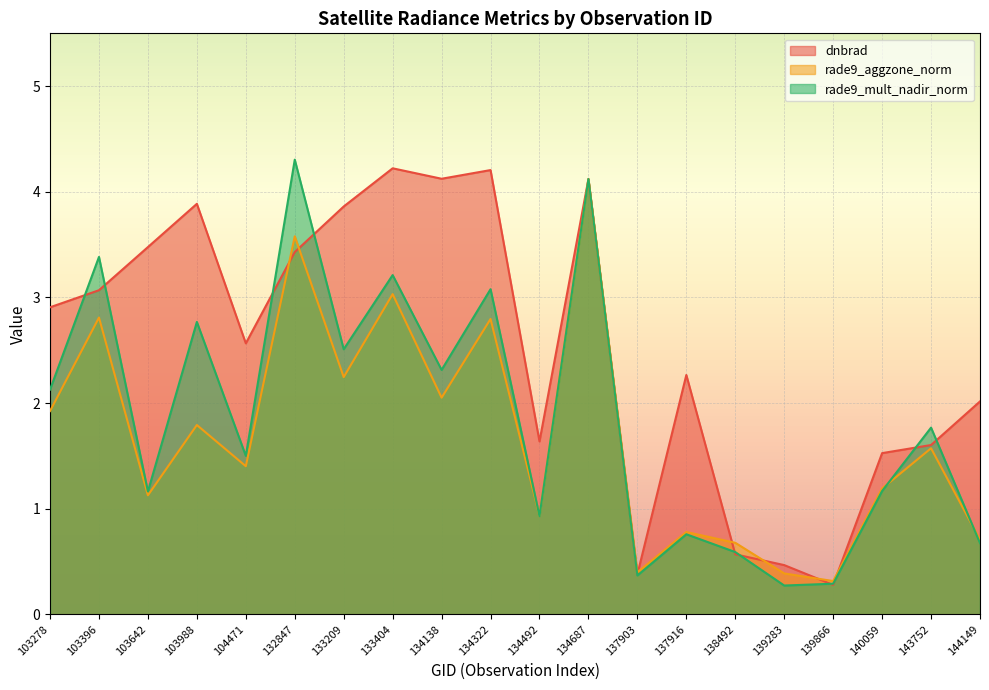

List the series in order of their overall mean, lowest first.

rade9_aggzone_norm, rade9_mult_nadir_norm, dnbrad